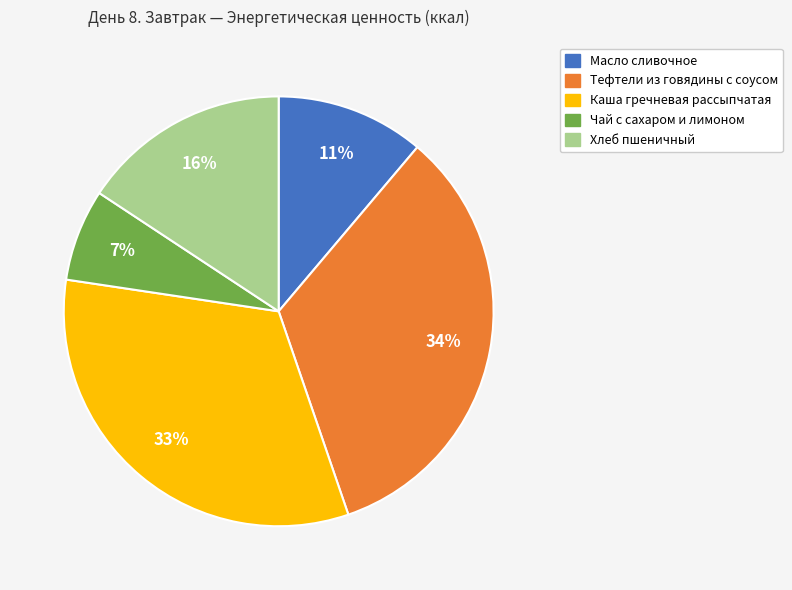

Which slice is the smallest?

Чай с сахаром и лимоном